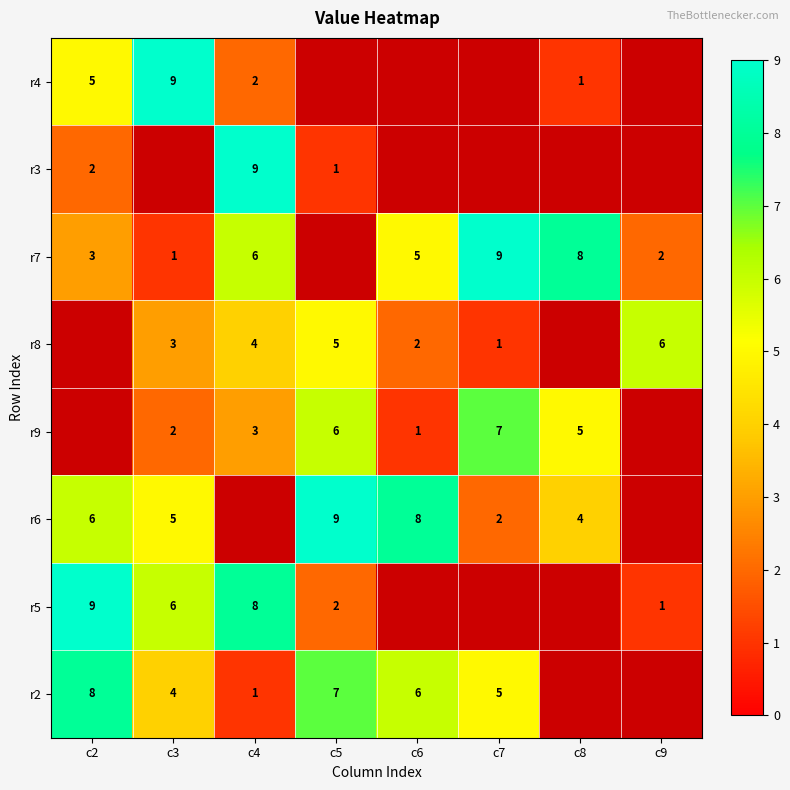

Is the value of r8 at c3 greater than the value of r6 at c8?

No